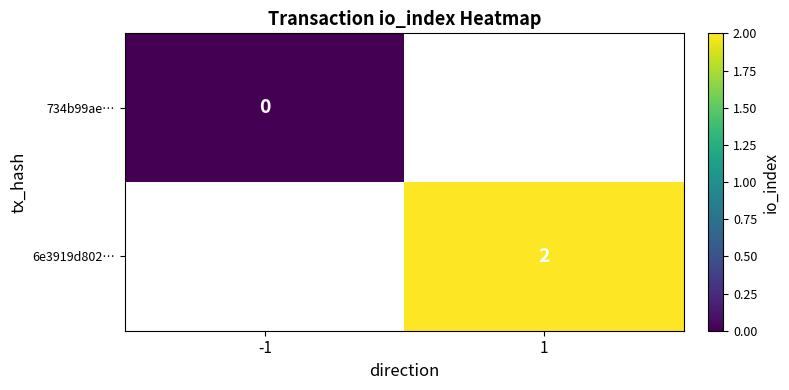

Is it true that 6e3919d802… equals 2 at 1?

True